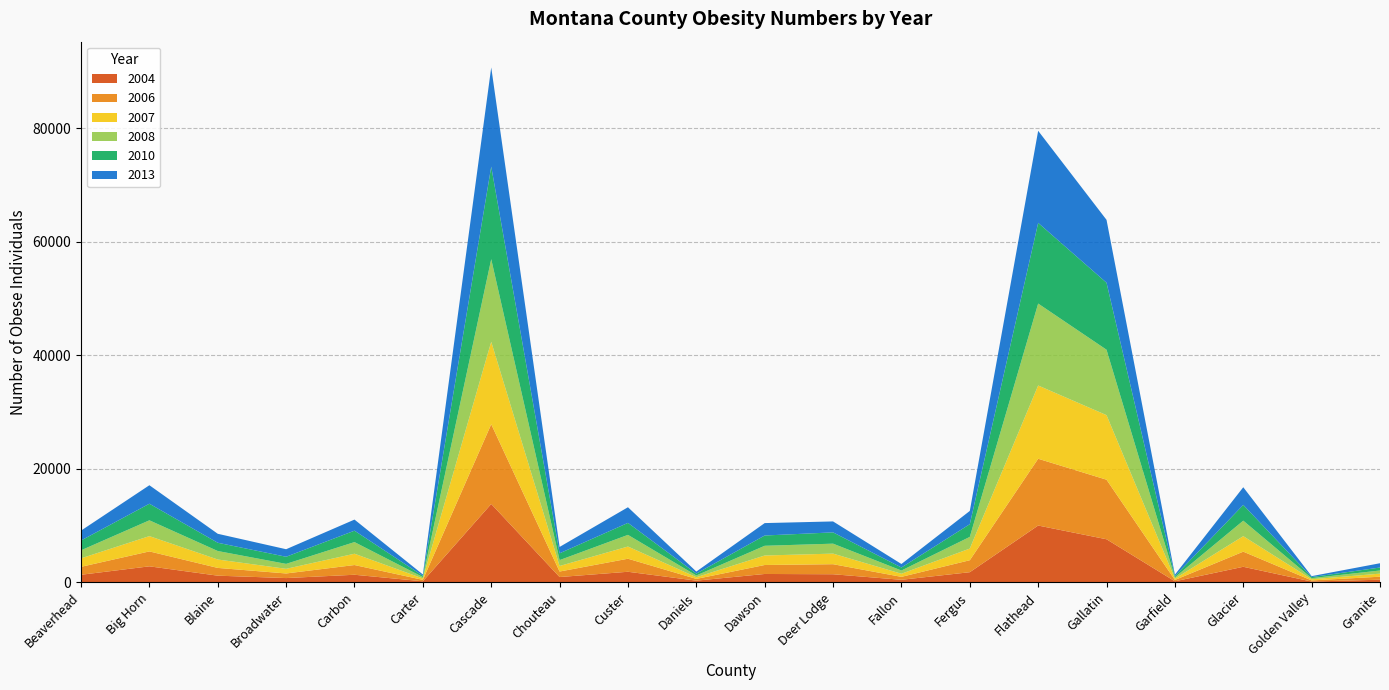

Reading left to right, extract all data points from this chart.

2004: Beaverhead=1359.0	Big Horn=2846.0	Blaine=1201.0	Broadwater=778.6	Carbon=1362.0	Carter=210.8	Cascade=13830.0	Chouteau=959.4	Custer=1889.0	Daniels=323.6	Dawson=1500.0	Deer Lodge=1452.0	Fallon=473.7	Fergus=1813.0	Flathead=10030.0	Gallatin=7612.0	Garfield=209.7	Glacier=2766.0	Golden Valley=166.5	Granite=492.5
2006: Beaverhead=1399.0	Big Horn=2628.0	Blaine=1367.0	Broadwater=811.0	Carbon=1713.0	Carter=253.7	Cascade=14040.0	Chouteau=971.3	Custer=2296.0	Daniels=308.5	Dawson=1581.0	Deer Lodge=1769.0	Fallon=519.5	Fergus=2107.0	Flathead=11760.0	Gallatin=10490.0	Garfield=235.8	Glacier=2663.0	Golden Valley=197.7	Granite=527.3
2007: Beaverhead=1495.0	Big Horn=2694.0	Blaine=1479.0	Broadwater=817.0	Carbon=1991.0	Carter=245.4	Cascade=14530.0	Chouteau=974.0	Custer=2147.0	Daniels=298.3	Dawson=1672.0	Deer Lodge=1863.0	Fallon=547.9	Fergus=2053.0	Flathead=12900.0	Gallatin=11370.0	Garfield=232.1	Glacier=2730.0	Golden Valley=203.0	Granite=536.6
2008: Beaverhead=1415.0	Big Horn=2782.0	Blaine=1495.0	Broadwater=871.2	Carbon=2049.0	Carter=243.5	Cascade=14540.0	Chouteau=1036.0	Custer=2053.0	Daniels=307.9	Dawson=1711.0	Deer Lodge=1754.0	Fallon=567.5	Fergus=2058.0	Flathead=14430.0	Gallatin=11520.0	Garfield=234.3	Glacier=2729.0	Golden Valley=197.7	Granite=558.4
2010: Beaverhead=1726.0	Big Horn=2922.0	Blaine=1456.0	Broadwater=1254.0	Carbon=2010.0	Carter=223.0	Cascade=16299.0	Chouteau=1201.0	Custer=2111.0	Daniels=331.0	Dawson=1810.0	Deer Lodge=1988.0	Fallon=531.0	Fergus=2238.0	Flathead=14212.0	Gallatin=11797.0	Garfield=219.0	Glacier=2776.0	Golden Valley=192.0	Granite=522.0
2013: Beaverhead=1739.0	Big Horn=3255.0	Blaine=1579.0	Broadwater=1327.0	Carbon=1953.0	Carter=237.0	Cascade=17465.0	Chouteau=1120.0	Custer=2755.0	Daniels=356.0	Dawson=2187.0	Deer Lodge=1927.0	Fallon=619.0	Fergus=2333.0	Flathead=16209.0	Gallatin=11071.0	Garfield=248.0	Glacier=3110.0	Golden Valley=161.0	Granite=755.0